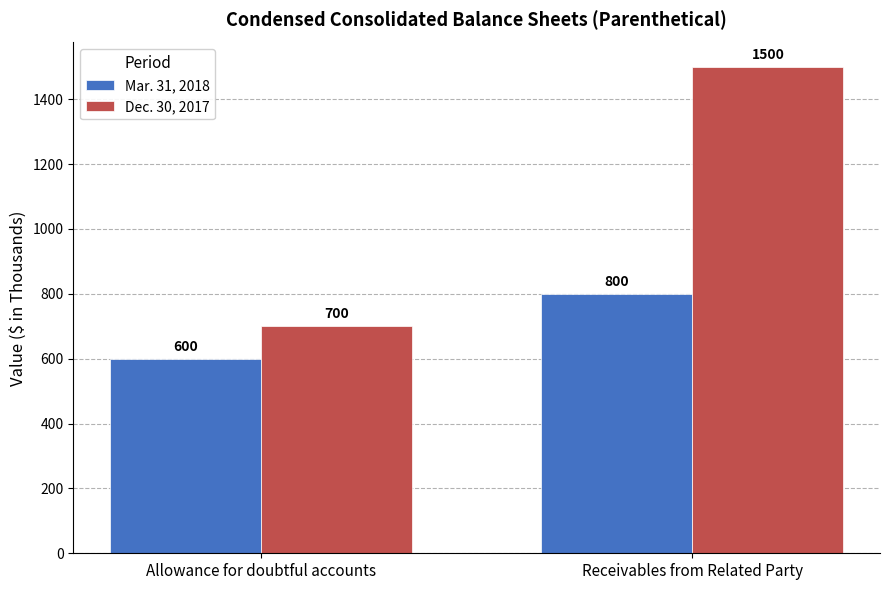

How many bars are there in each group?

2